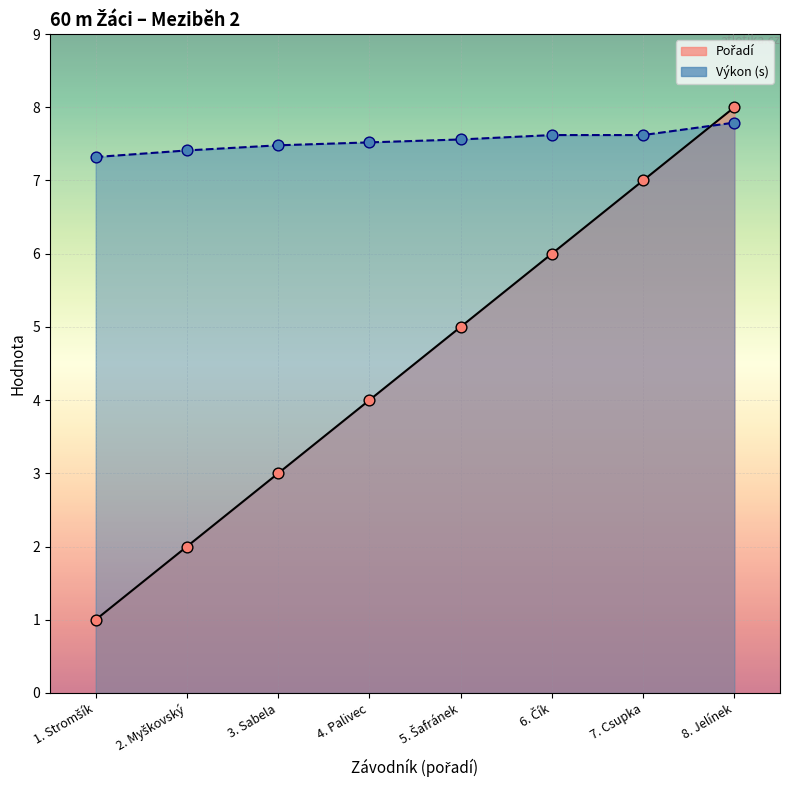

What are all the series names shown in the legend?

Pořadí, Výkon